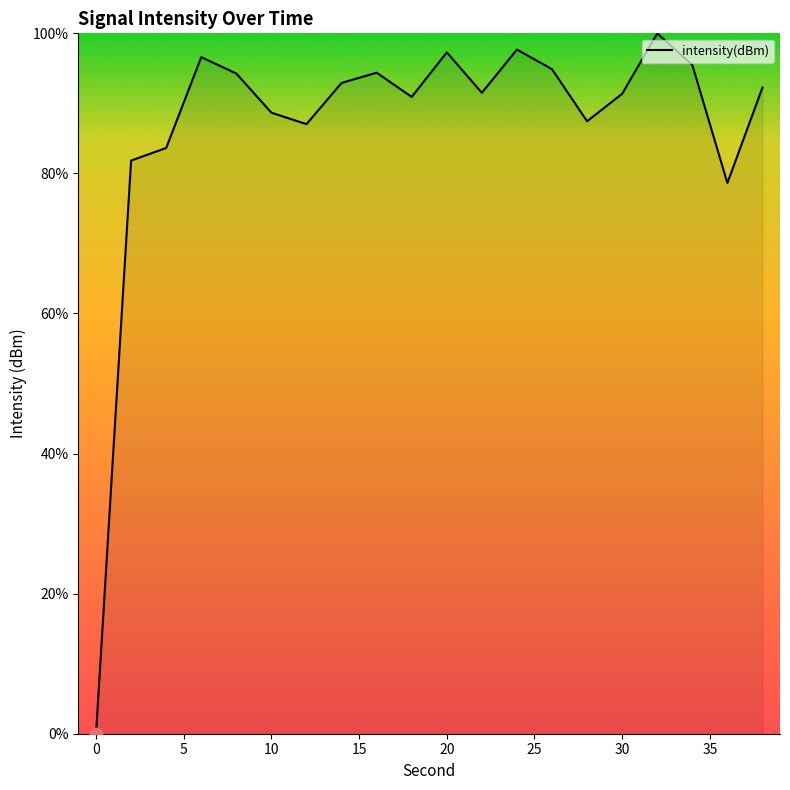

What is the difference between the maximum and minimum values?

100.0